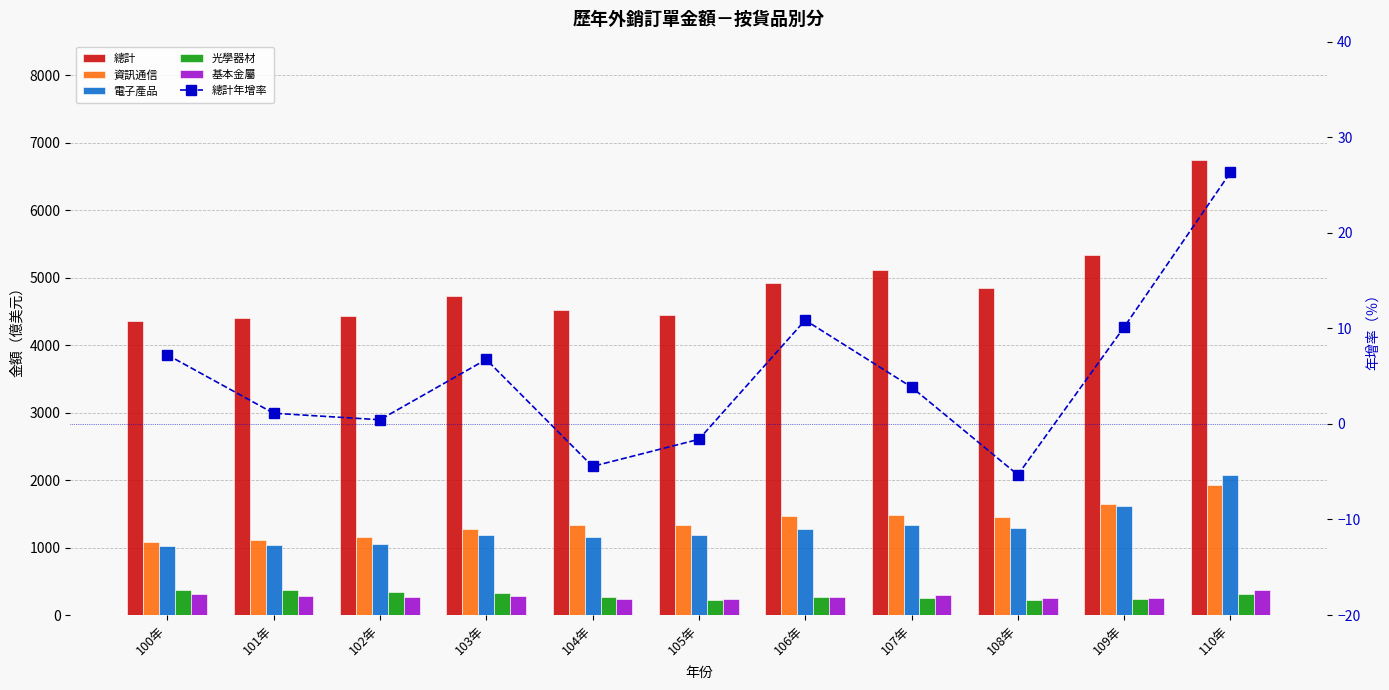

What is the total value across all series at 108年?

8055.8